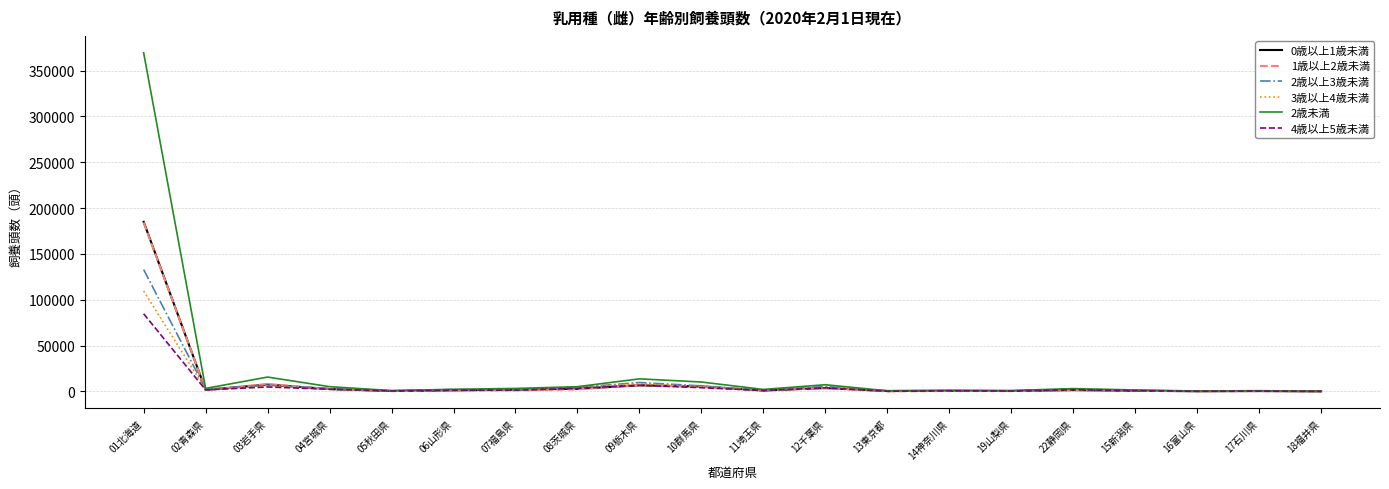

Where does the 1歳以上2歳未満 series first go above 1256?

01北海道